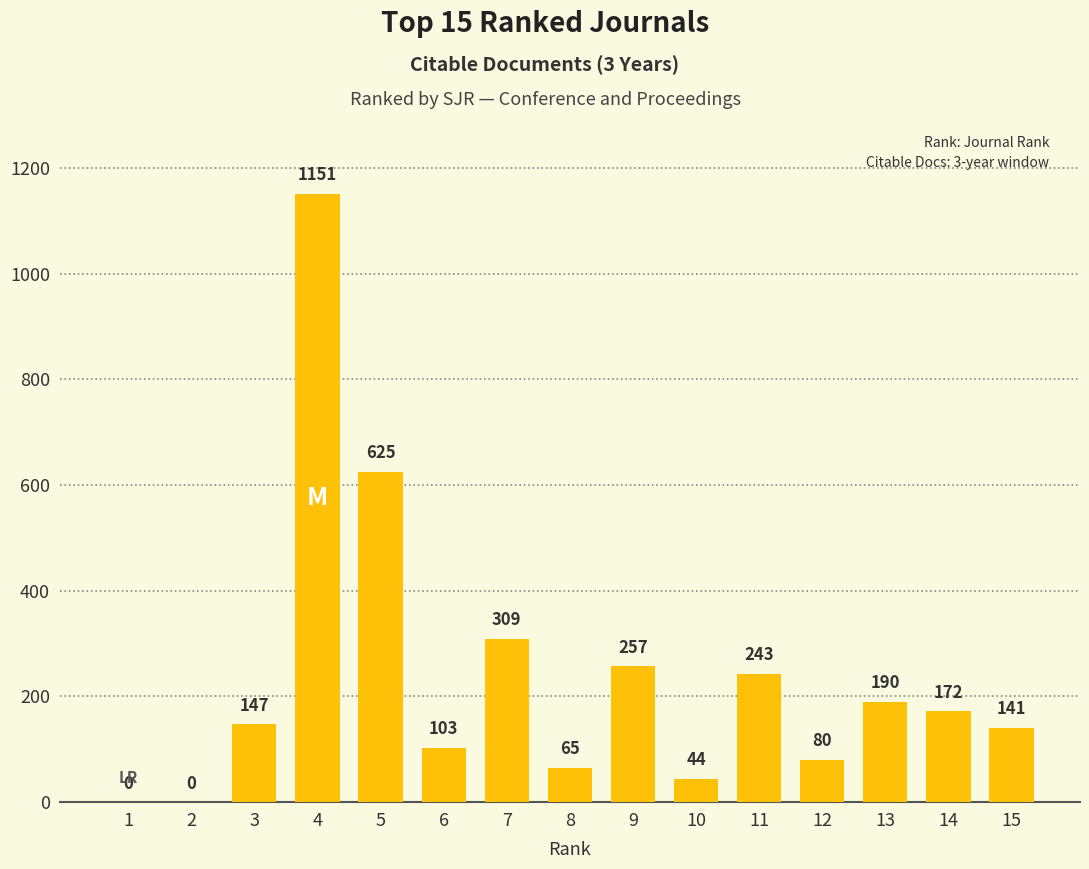

True or false: the data shows 172 at 14.

True